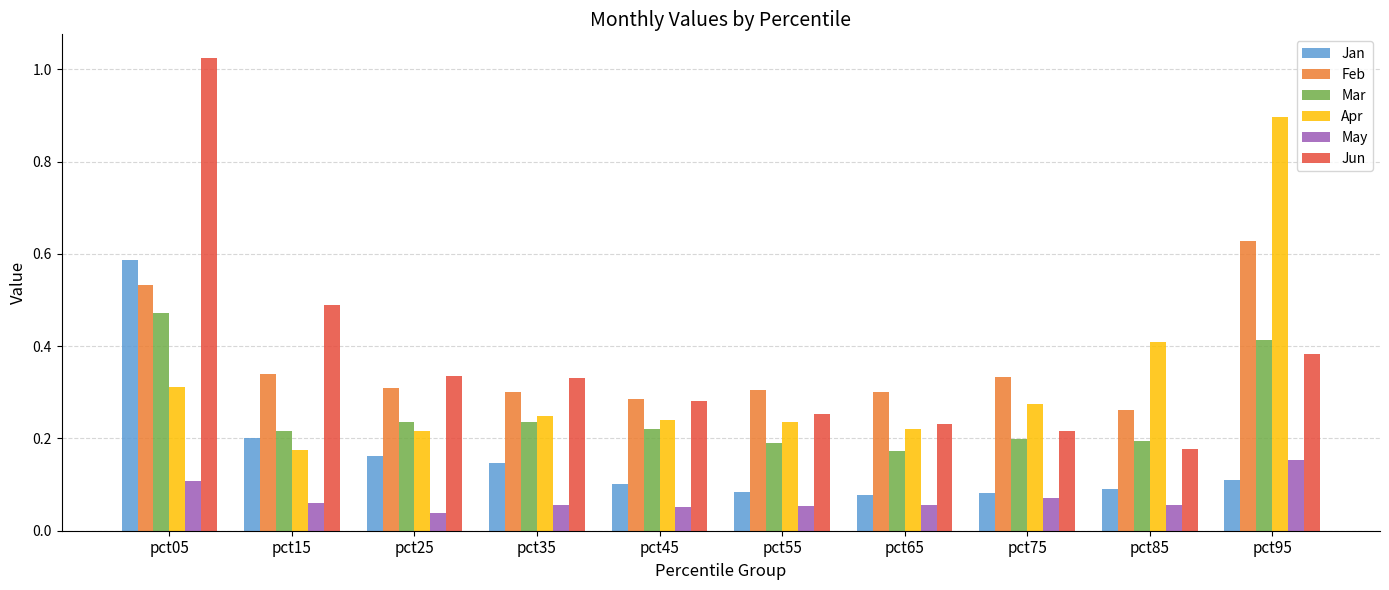

What is the sum of the Apr values at pct75 and pct95?

1.2